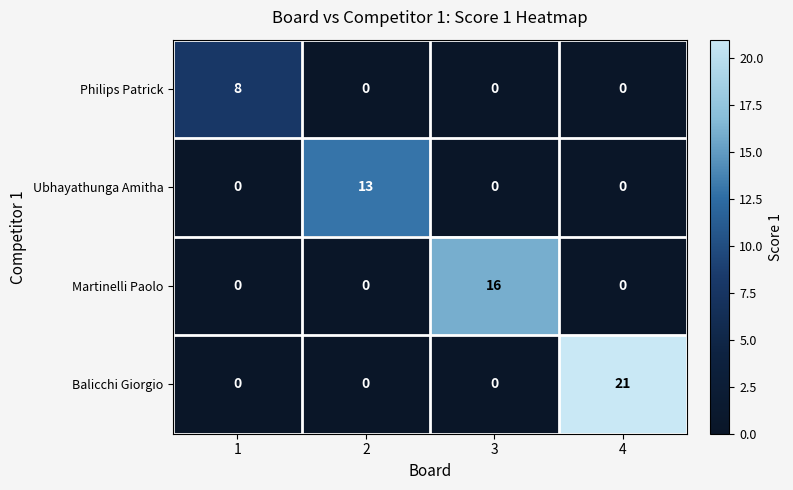

Is the value of Martinelli Paolo at 2 greater than the value of Balicchi Giorgio at 4?

No